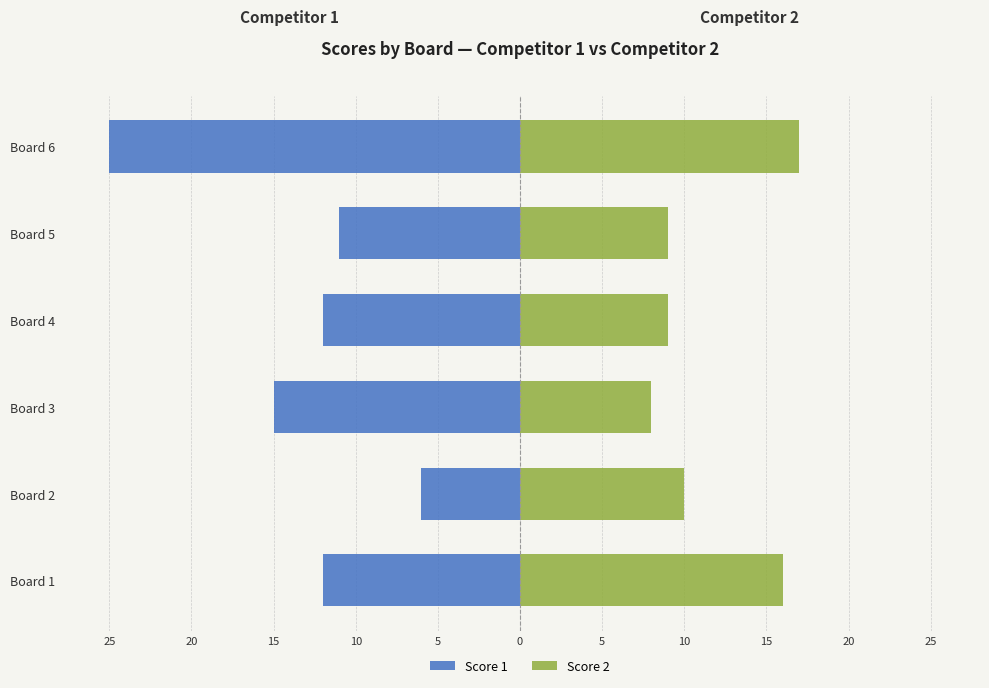

The Score 2 series shows 18 at Board 2. True or false?

False